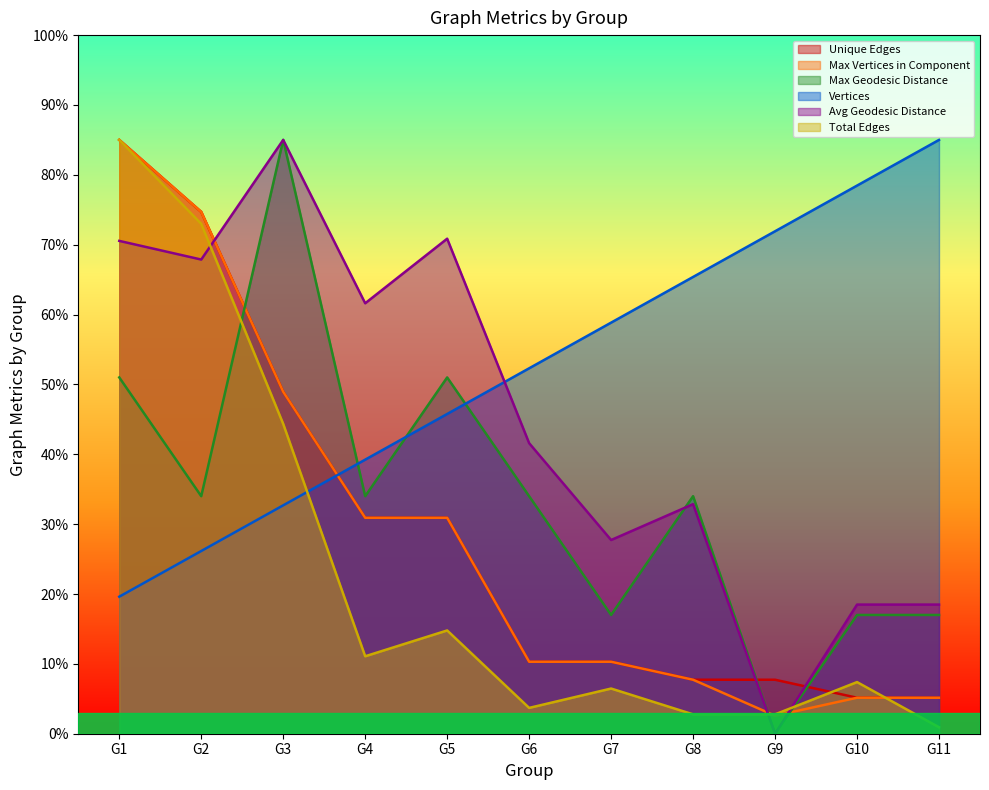

Which series has the widest spread of values?

Max Geodesic Distance